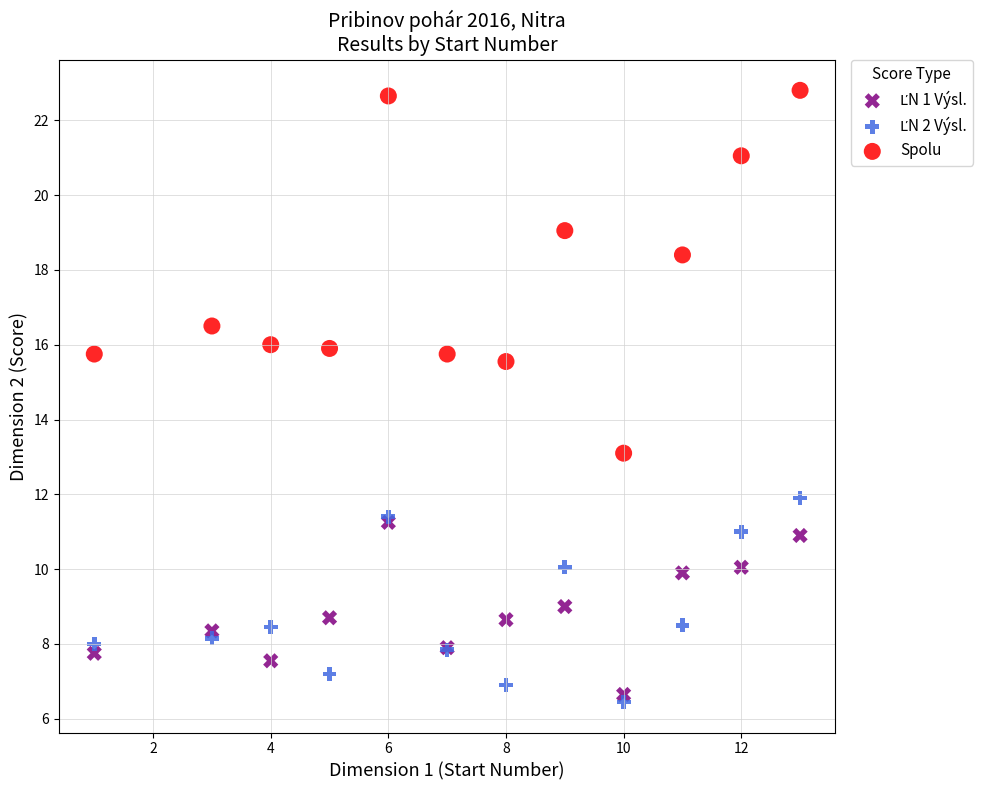

Which series has the widest spread of Y values?

Spolu